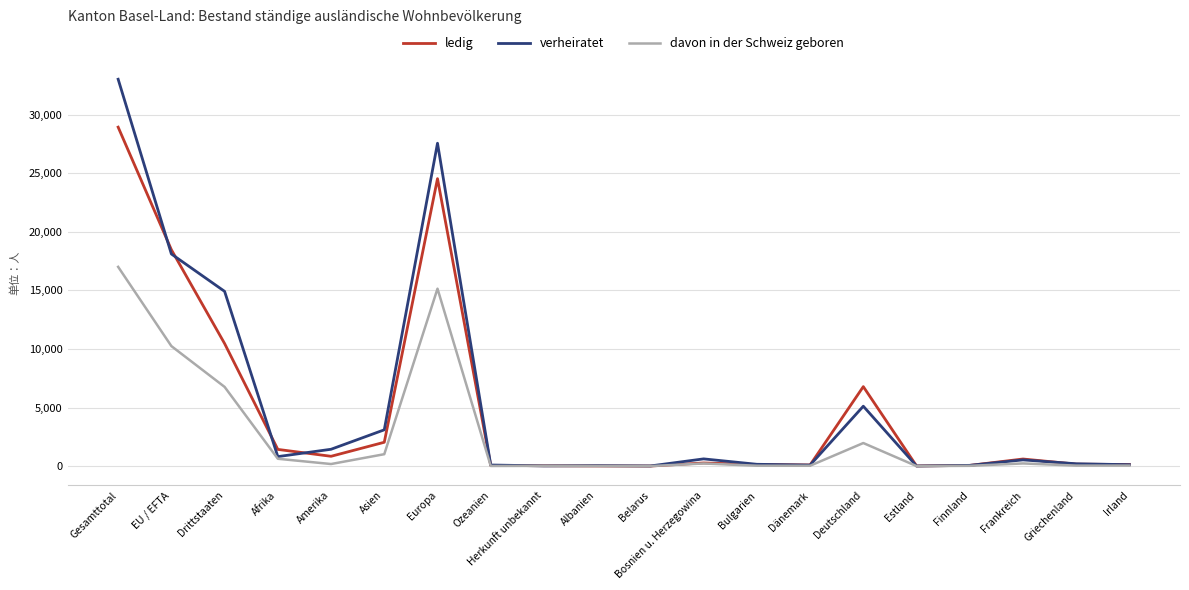

What is the total value across all series at Estland?

29